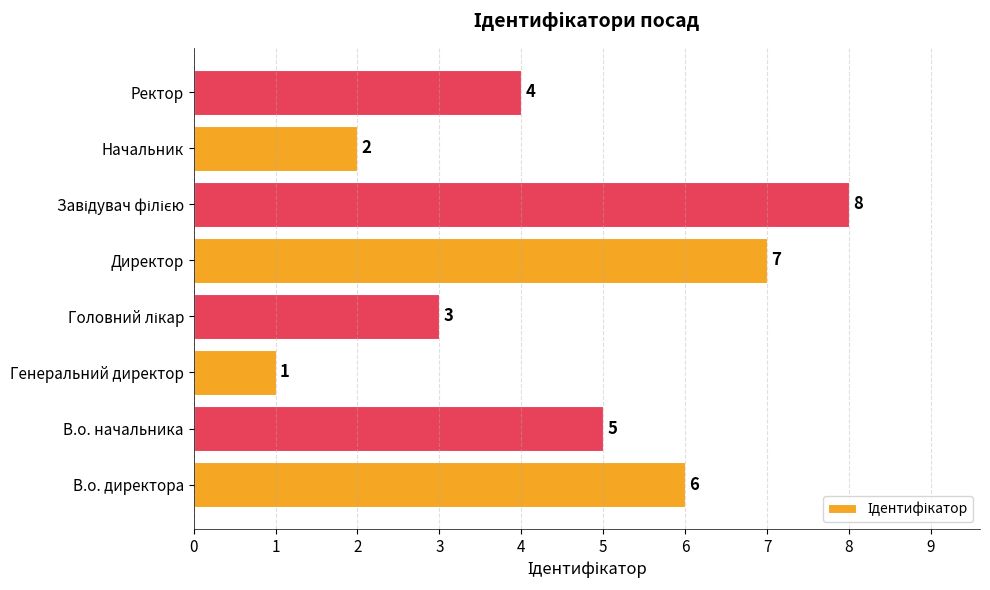

Is it true that the value at В.о. начальника is 2?

False